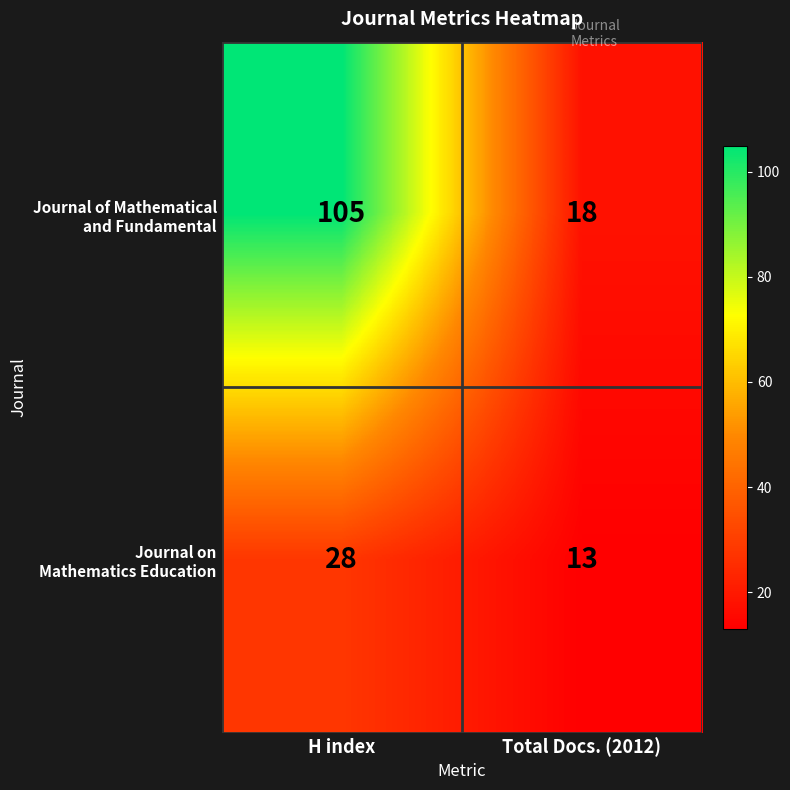

What is the spread (max minus min) of values at H index?

77